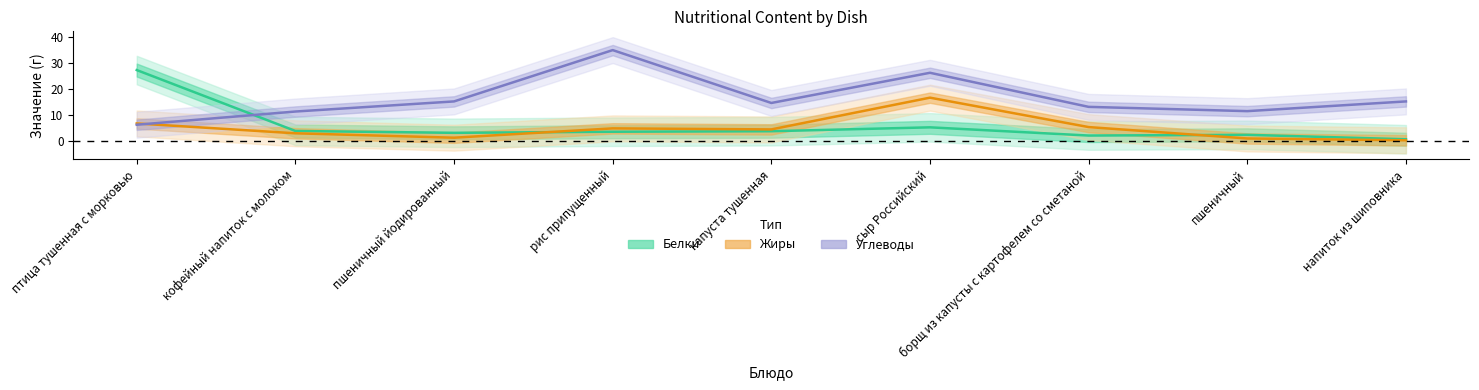

What is the spread (max minus min) of values at пшеничный йодированный?

14.0